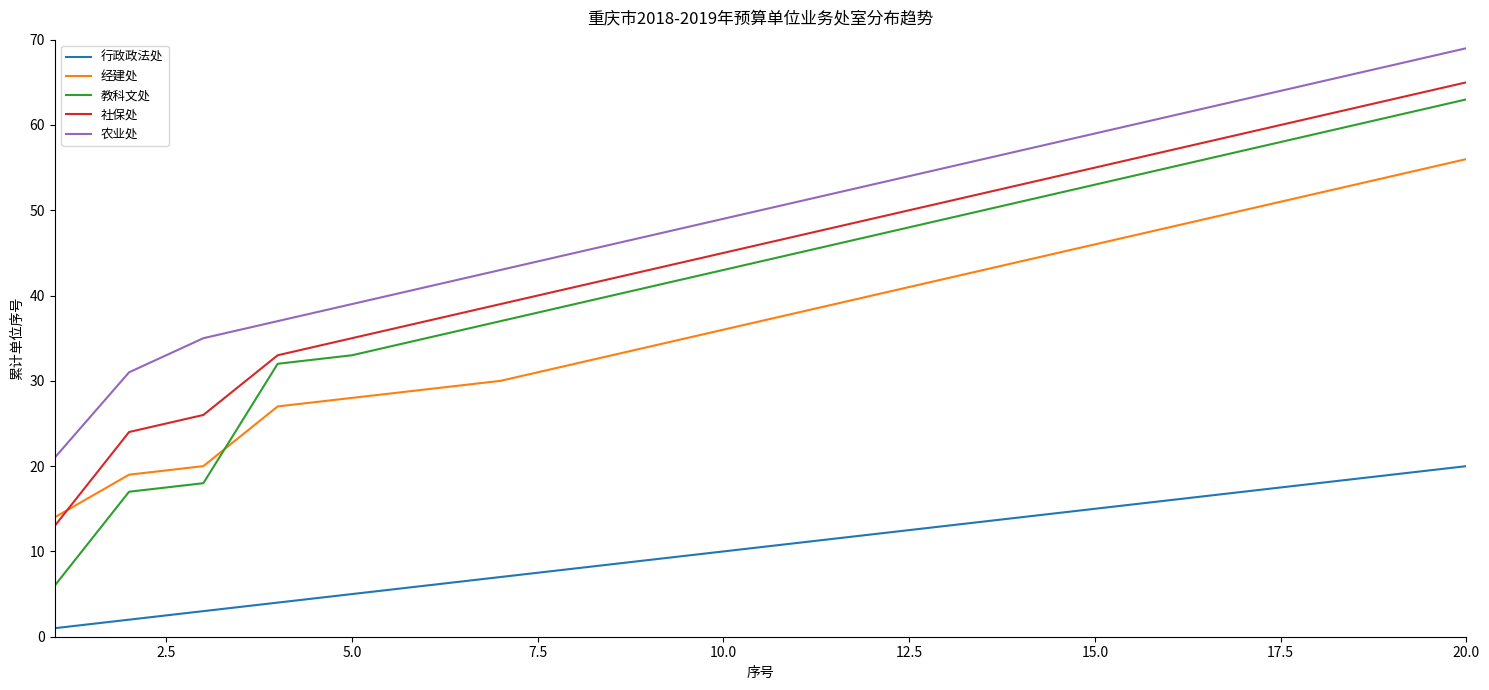

True or false: 行政政法处 and 社保处 cross at least once.

False